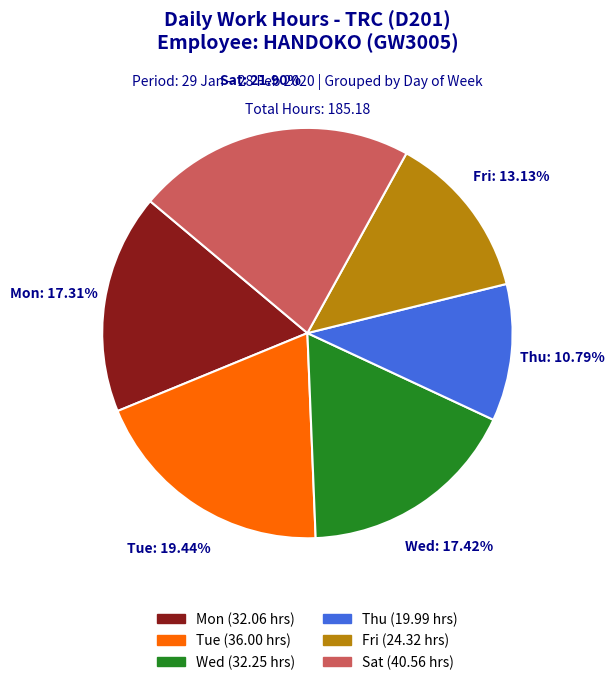

Does any single category account for the majority?

No